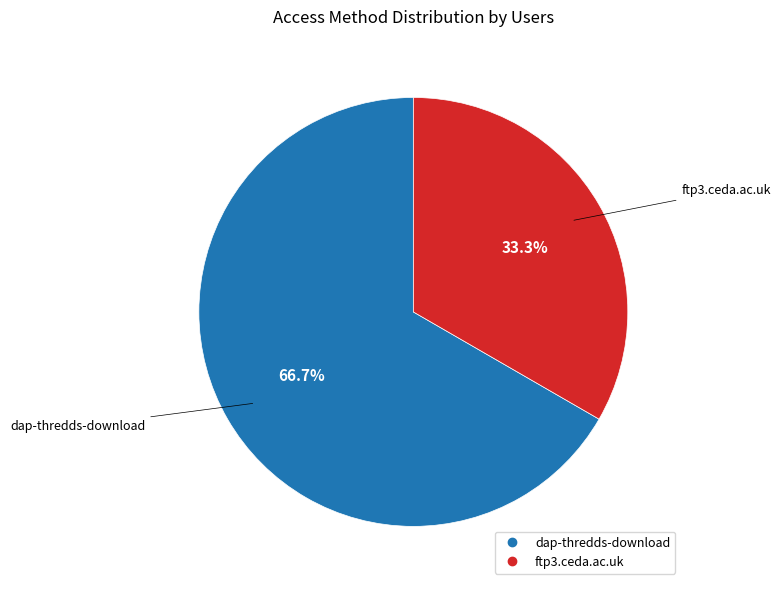

Which slice is the smallest?

ftp3.ceda.ac.uk